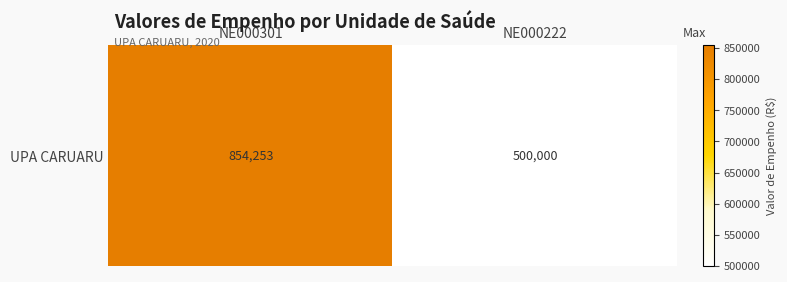

What is the difference between the maximum and minimum values?

354253.1